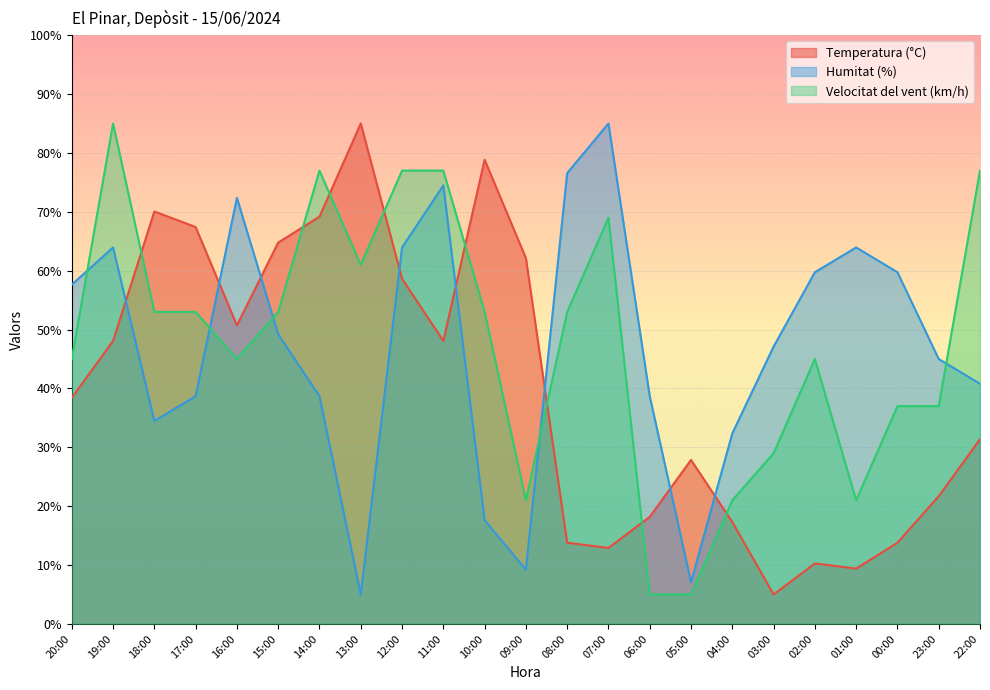

At which category does Humitat (%) reach its first local peak?

19:00